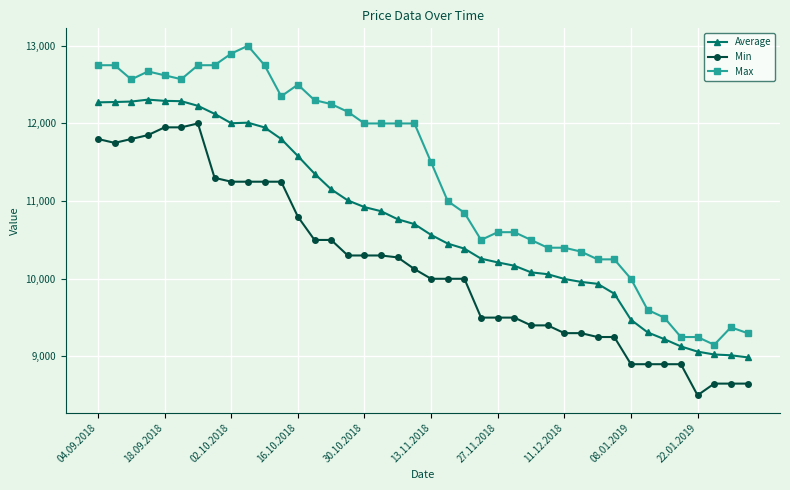

What is the value of the Average point at the 33rd from the left?

9472